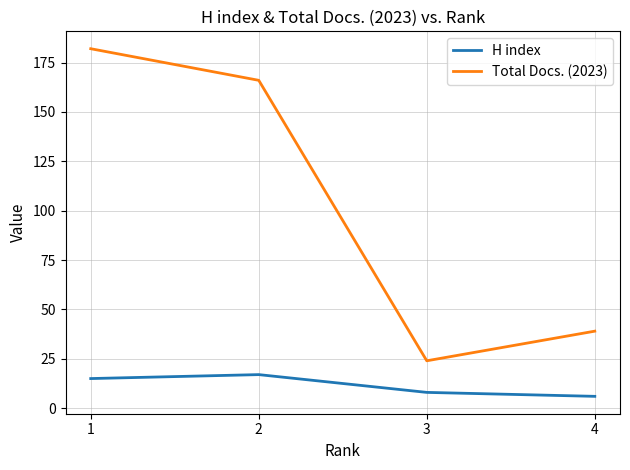

True or false: H index and Total Docs. (2023) intersect in this chart.

False